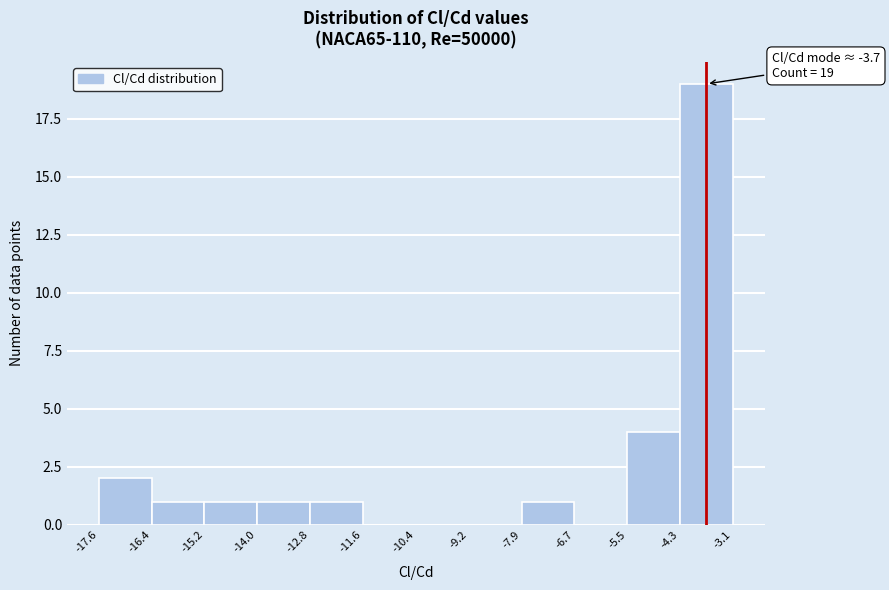

Over which range of the x-axis is the bar tallest?

-4.3 to -3.1